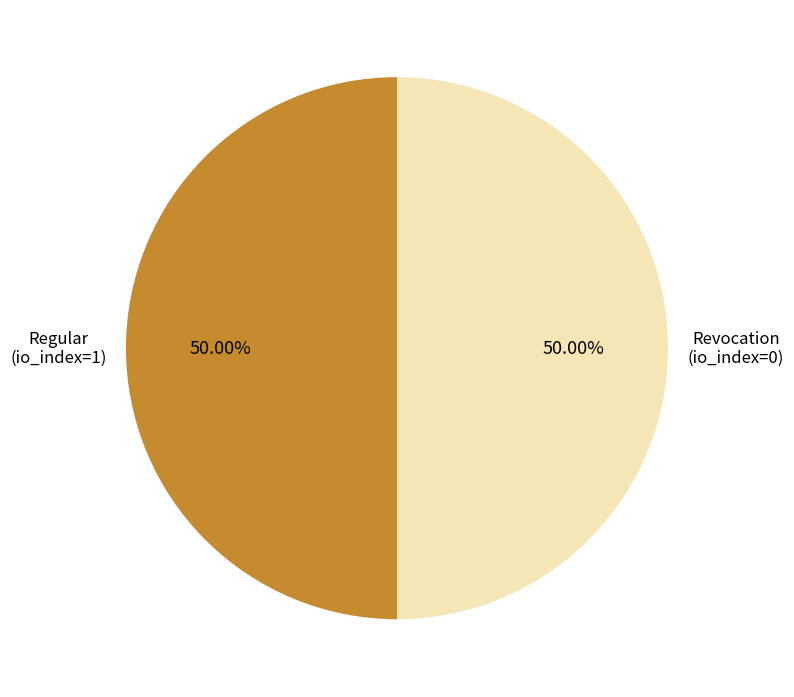

Is the sum of Regular (io_index=1) and Revocation (io_index=0) greater than half?

Yes